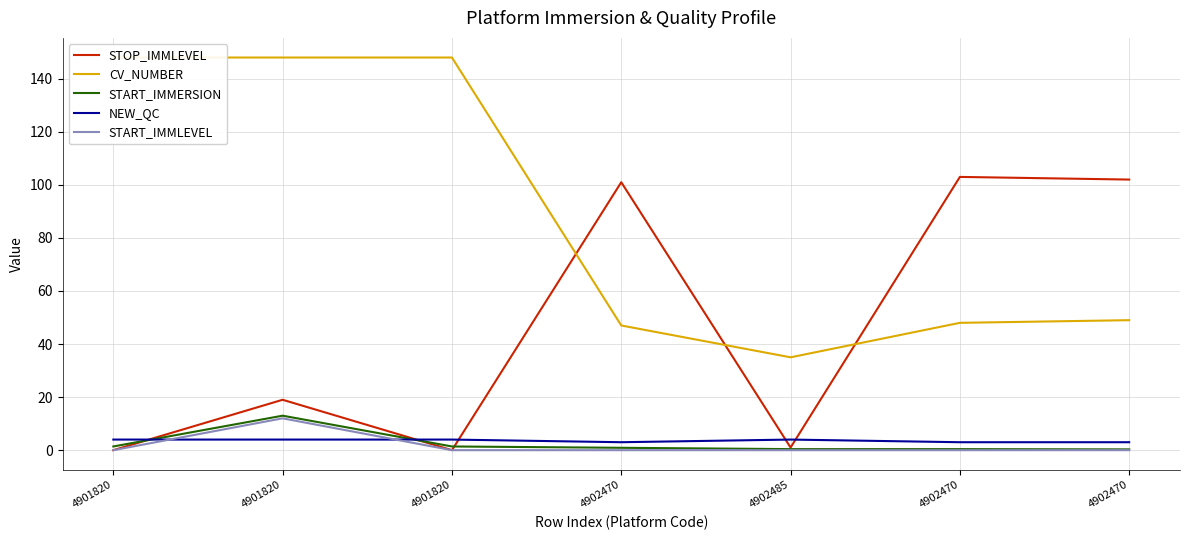

How many data points in CV_NUMBER are less than 49?

3